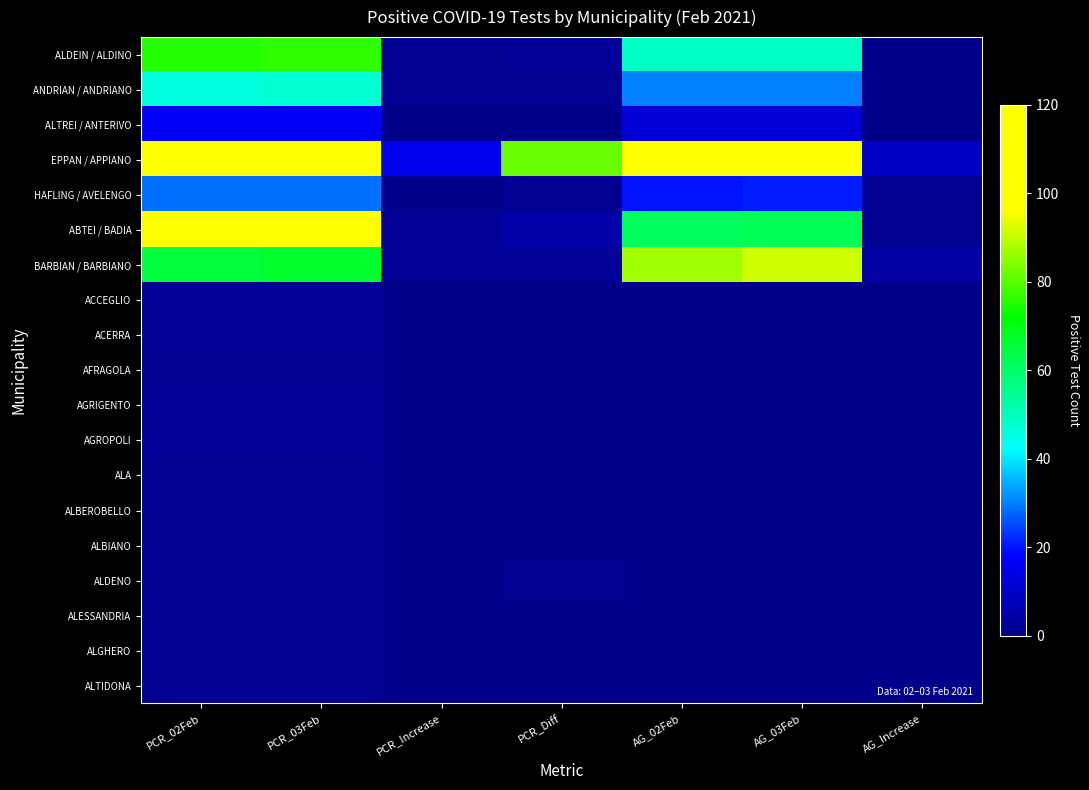

List the series in order of their peak value, highest first.

EPPAN / APPIANO, ABTEI / BADIA, BARBIAN / BARBIANO, ALDEIN / ALDINO, ANDRIAN / ANDRIANO, HAFLING / AVELENGO, ALTREI / ANTERIVO, ACCEGLIO, ACERRA, AGRIGENTO, AGROPOLI, AFRAGOLA, ALA, ALBEROBELLO, ALBIANO, ALDENO, ALESSANDRIA, ALGHERO, ALTIDONA